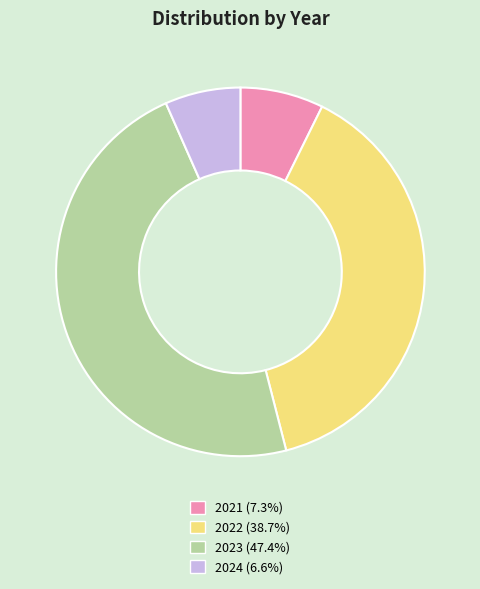

True or false: 2021 accounts for 7% of the total.

True